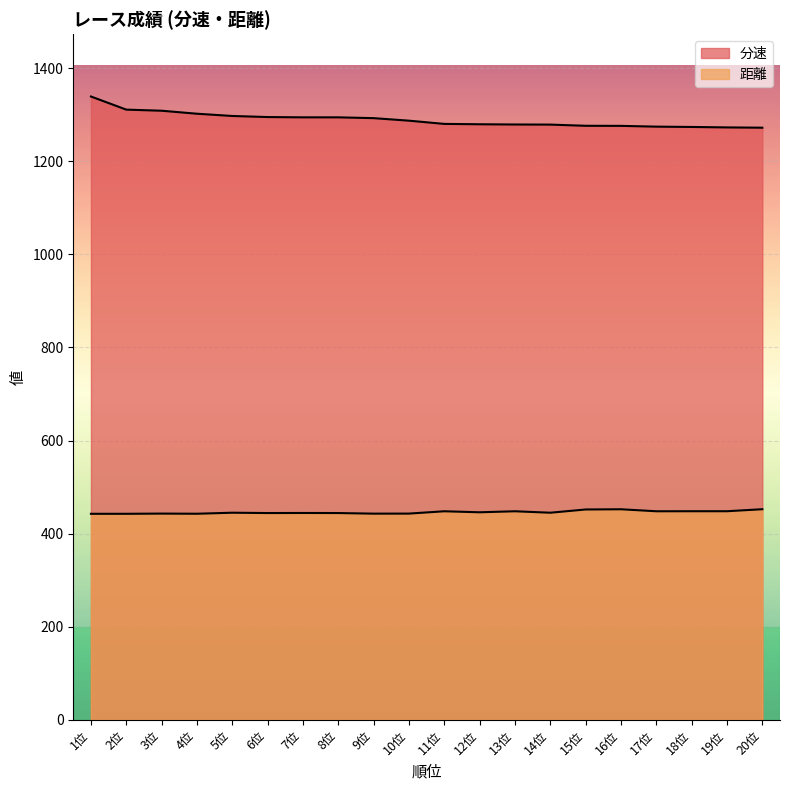

What is the difference between the 分速 values at 13位 and 5位?

18.3